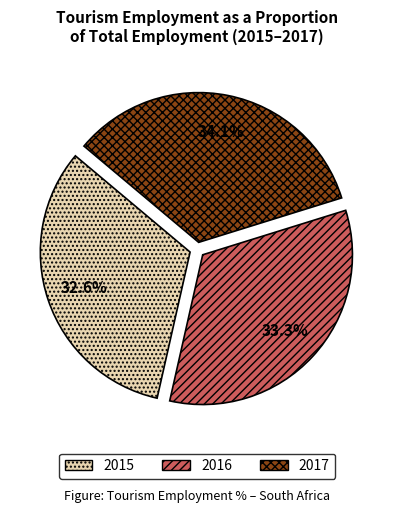

Which slice is the smallest?

2015